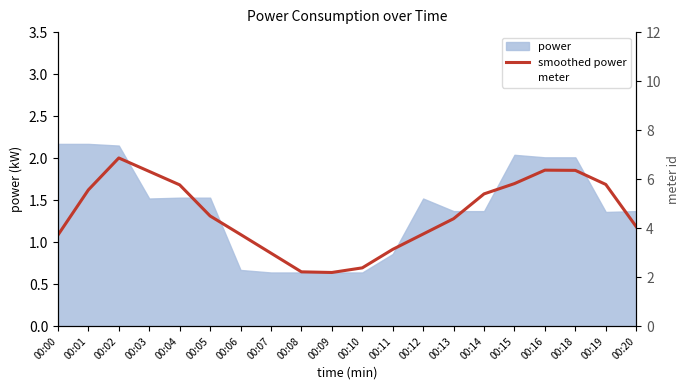

At which category is the sum across all series the highest?

00:02